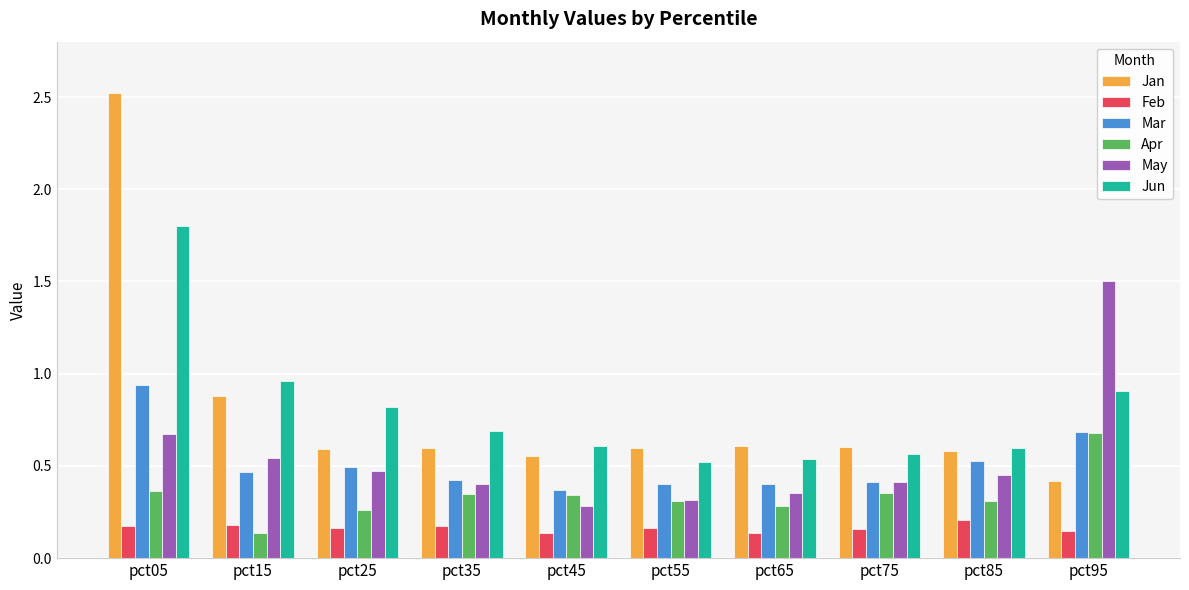

Which series changed the most between pct05 and pct95?

Jan